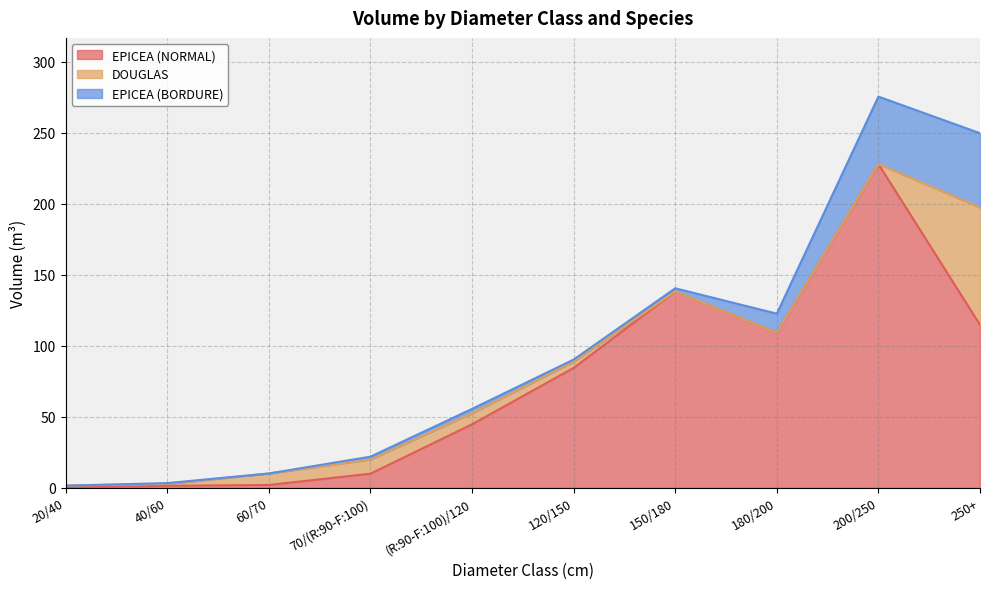

Does the chart have visible grid lines?

Yes